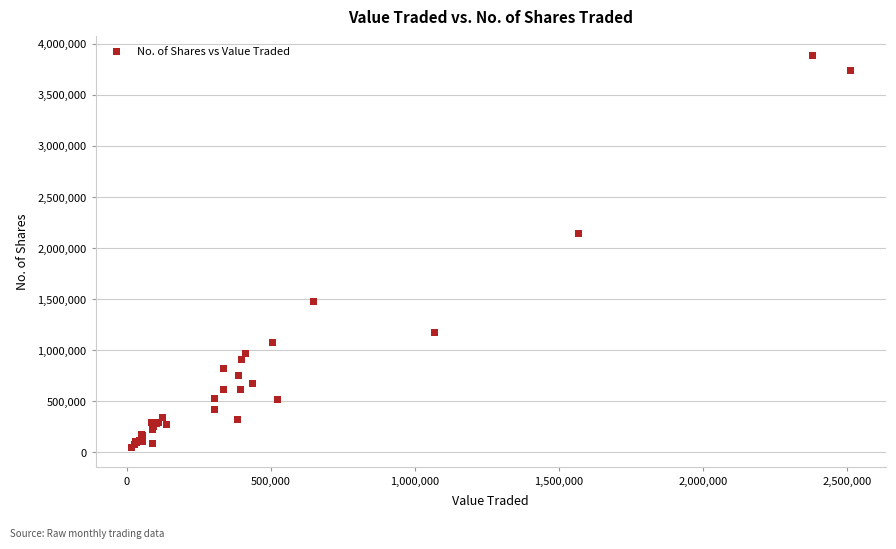

What Y value in the scatter plot is closest to 1964065?

2138491